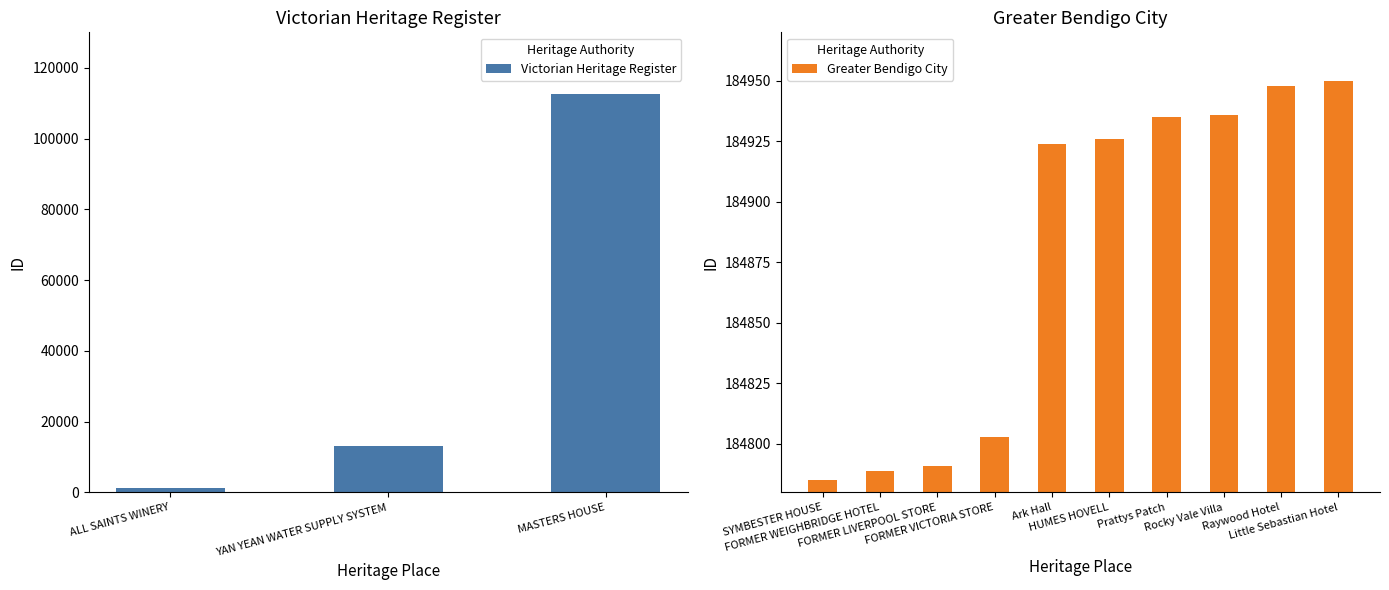

At which category does the chart reach its minimum across all series?

ALL SAINTS WINERY